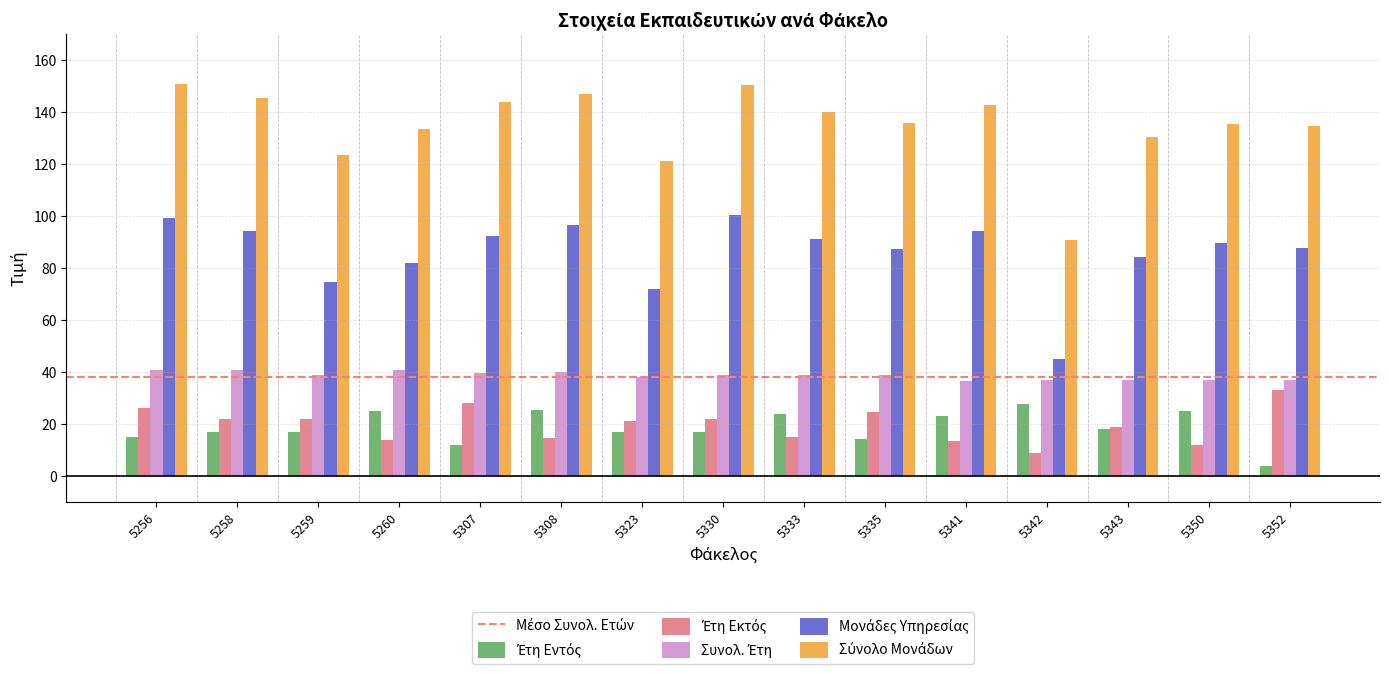

How many distinct data groups are displayed?

5